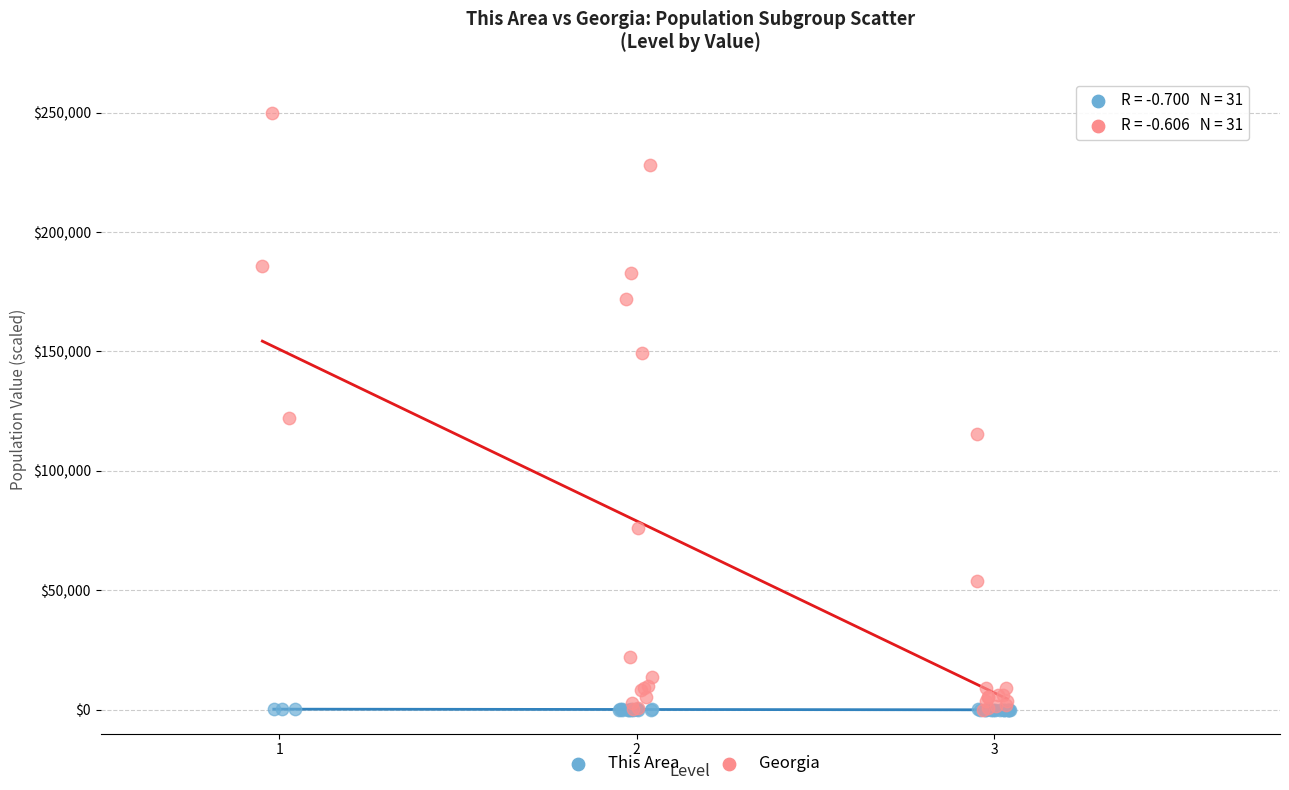

Which series has the largest Y range (max minus min)?

Georgia